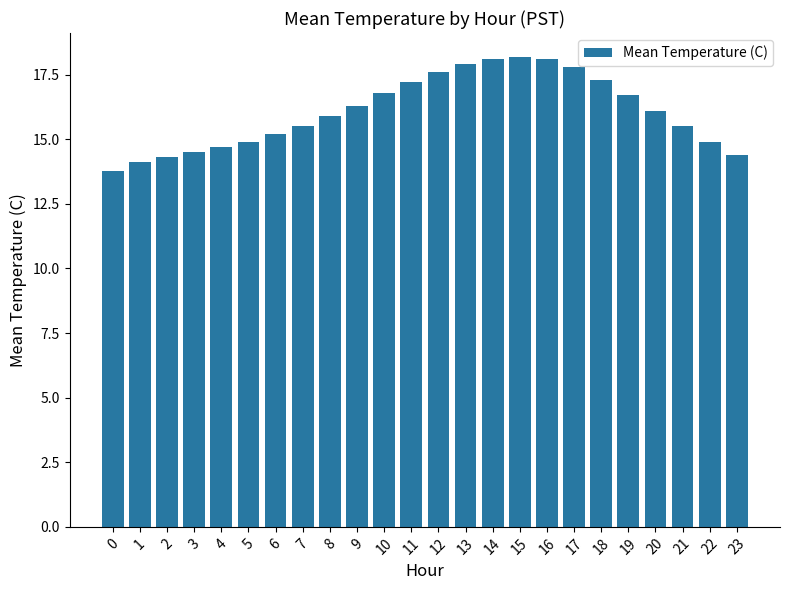

Does the chart contain stacked bars?

No